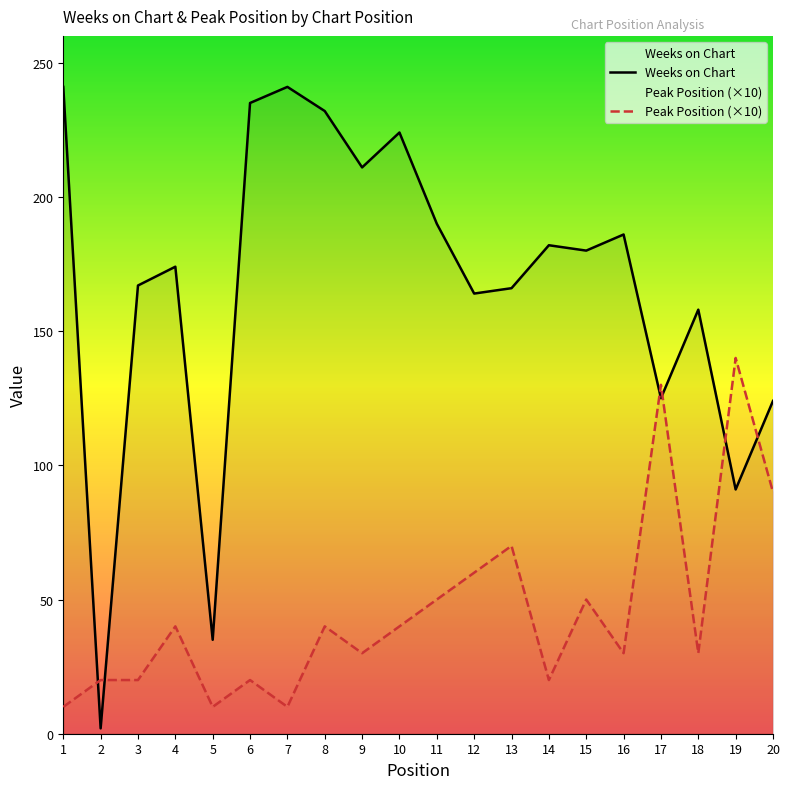

Which series has the largest total across all categories?

Weeks on Chart